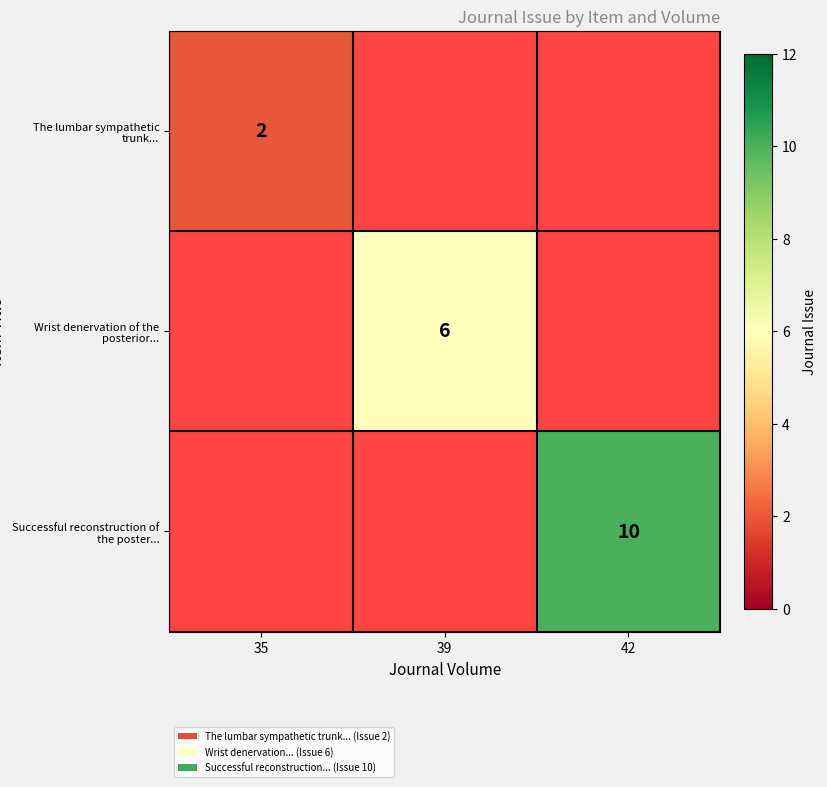

True or false: Successful reconstruction of the poster... has a value of 10 at 42.

True